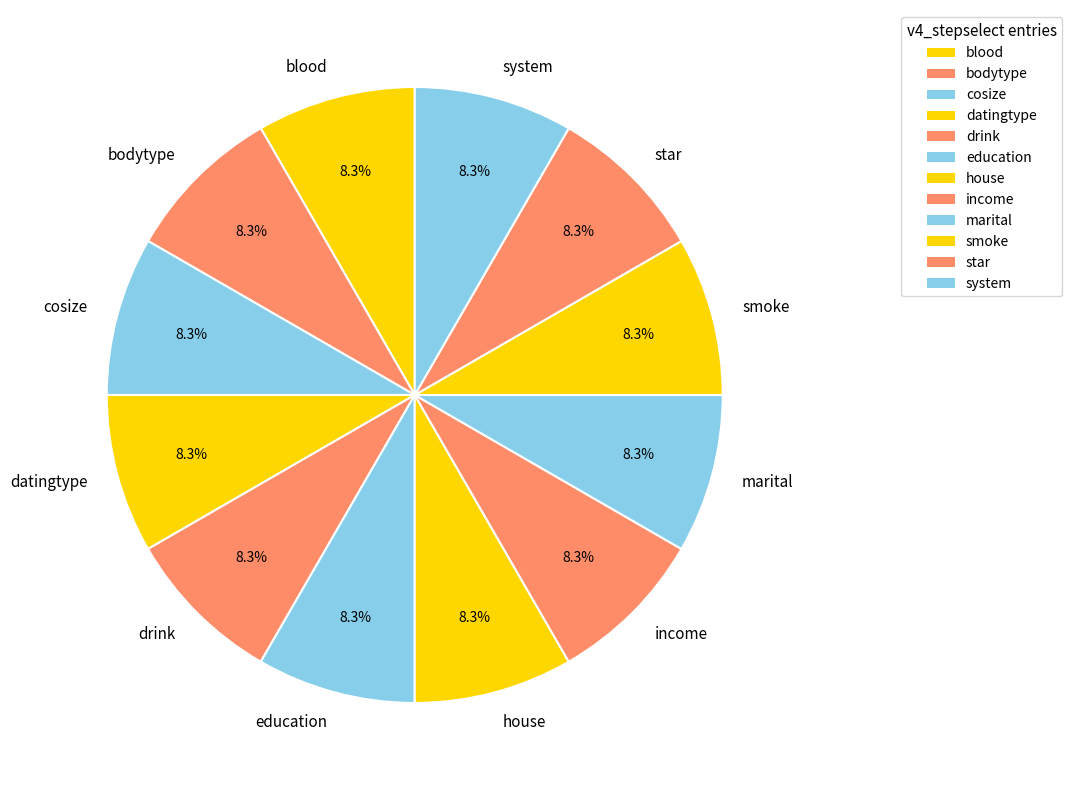

Approximately how many times larger is the value at cosize compared to smoke?

1.0